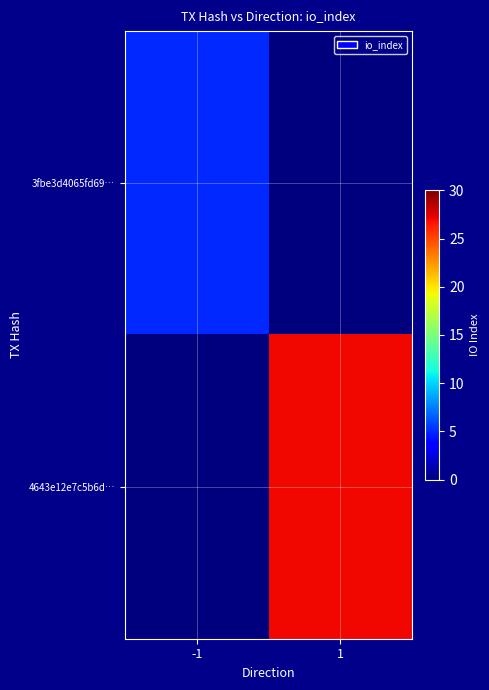

Which series has the largest total across all categories?

4643e12e7c5b6d…